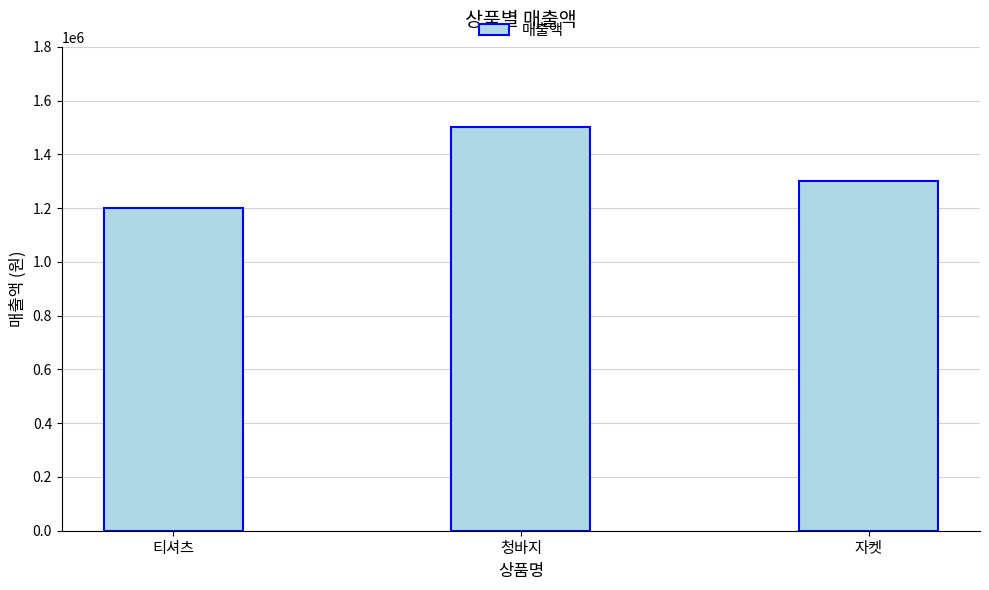

List the labels in order of value, smallest first.

티셔츠, 자켓, 청바지